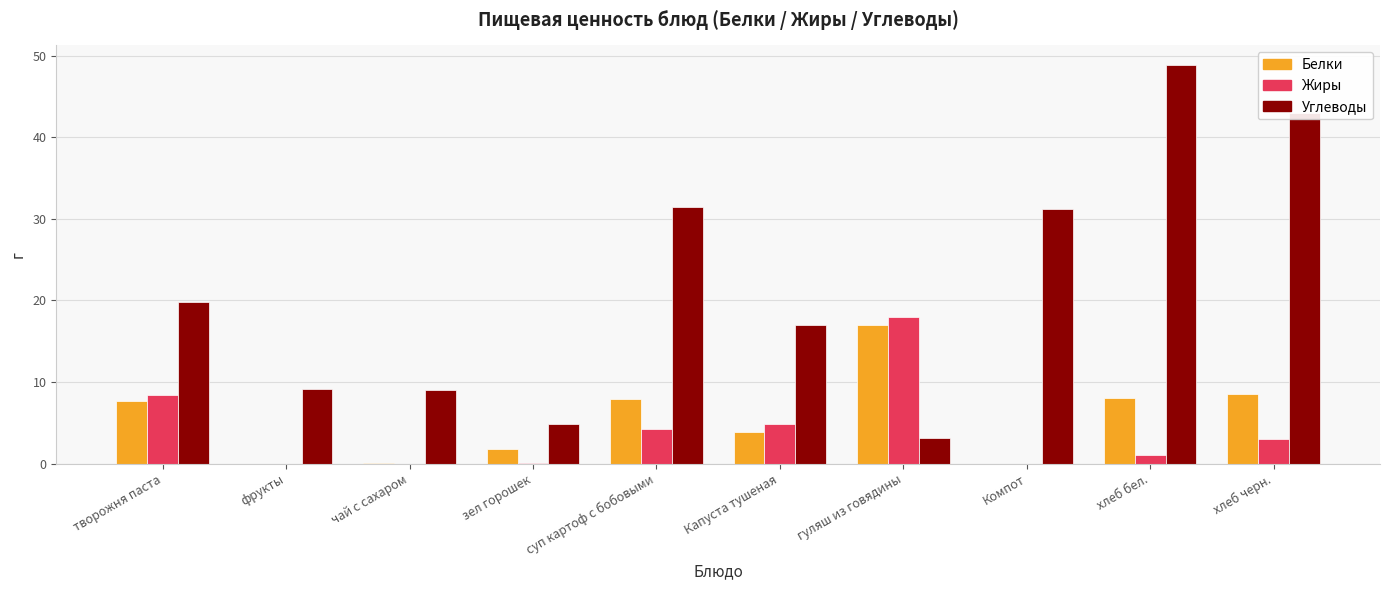

Where does the Углеводы series first go above 19?

творожня паста